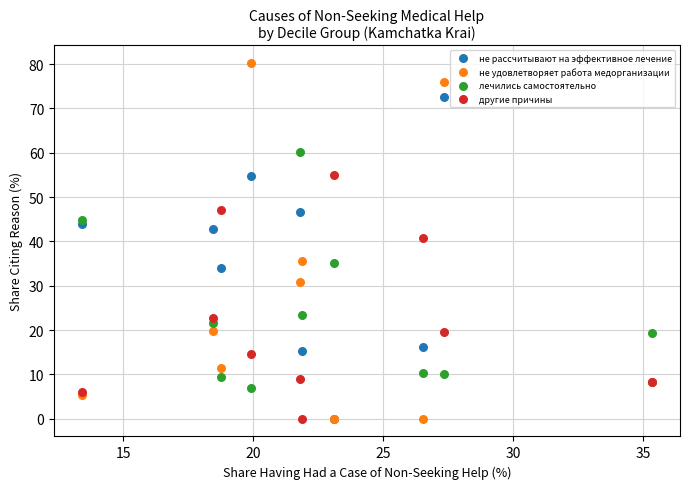

In the лечились самостоятельно series, what Y value is closest to 33?

35.1